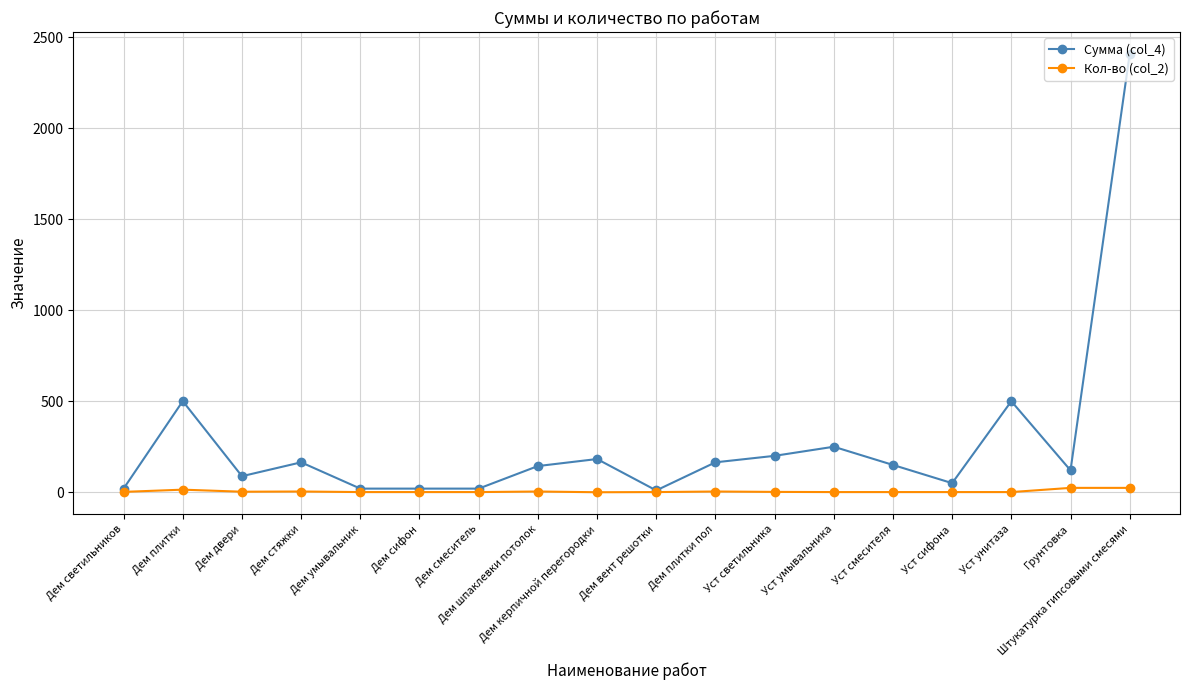

How many lines are shown in the chart?

2